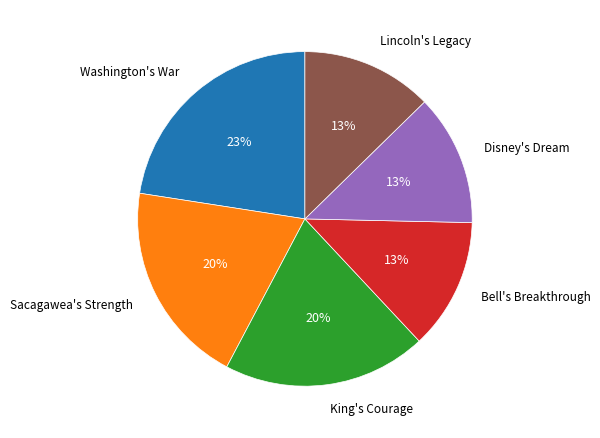

To the nearest percent, what is the average slice percentage?

17%